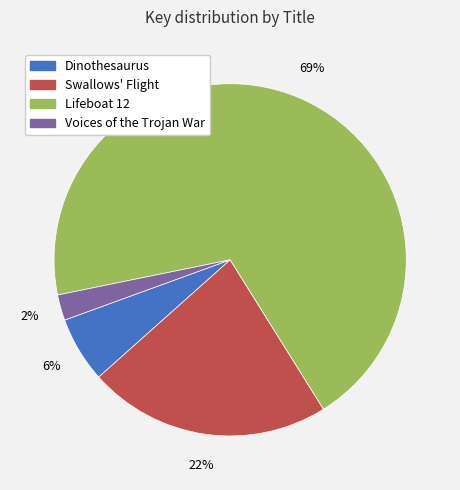

How many segments does this pie chart have?

4